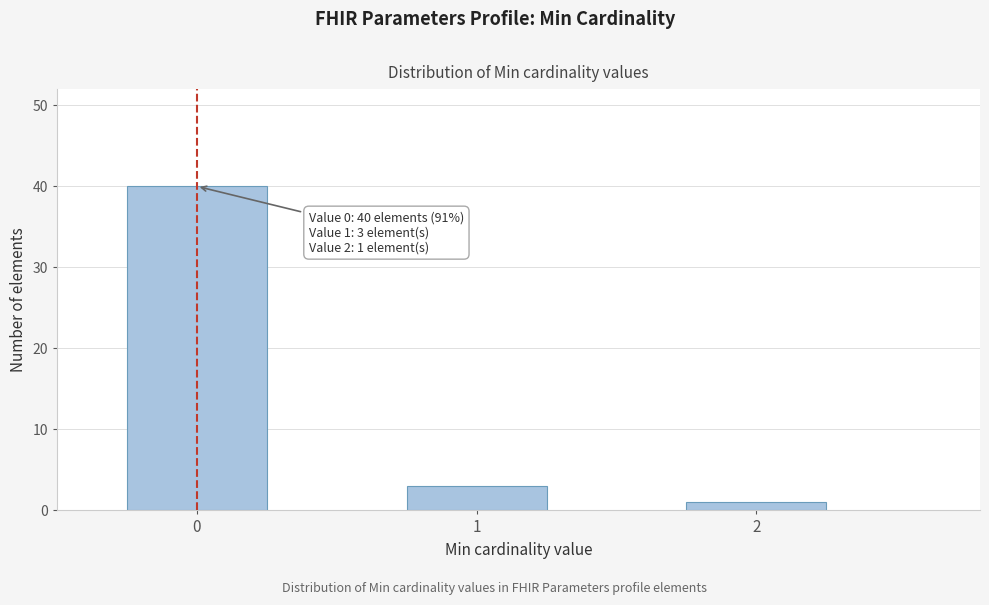

Reading right to left, list all the values displayed in this chart.

1	3	40